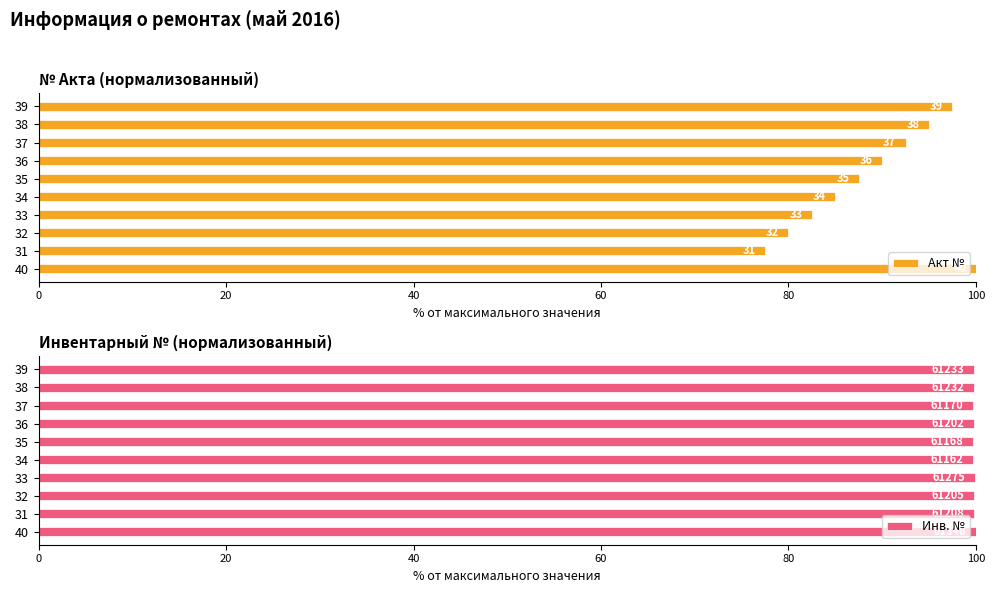

What is the difference between the maximum and second lowest values in the Акт № series?

20.0